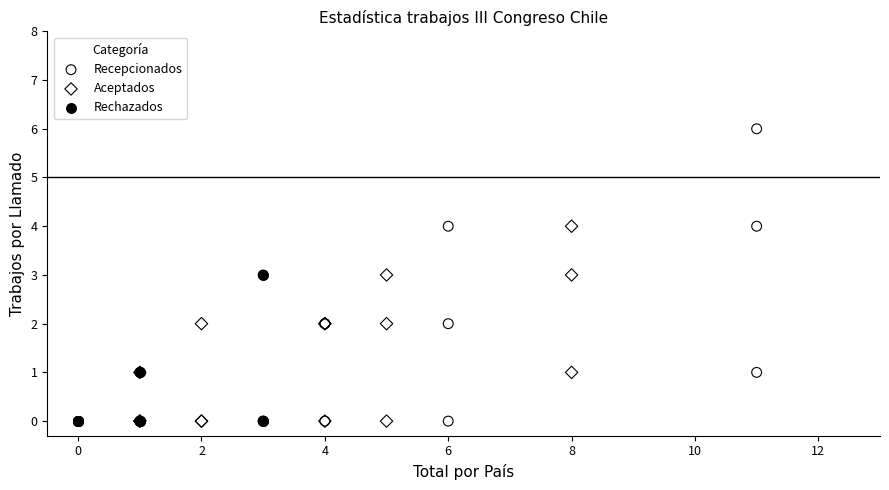

Which series has the largest Y range (max minus min)?

Recepcionados